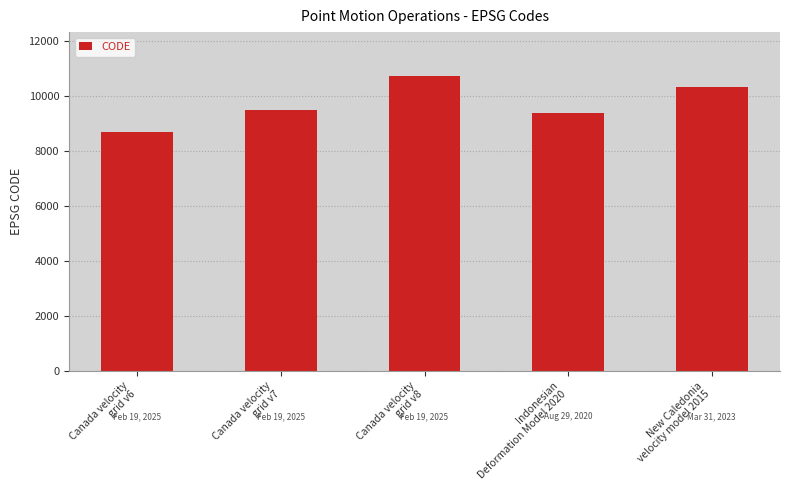

The value at New Caledonia
velocity model 2015 is 15372. True or false?

False